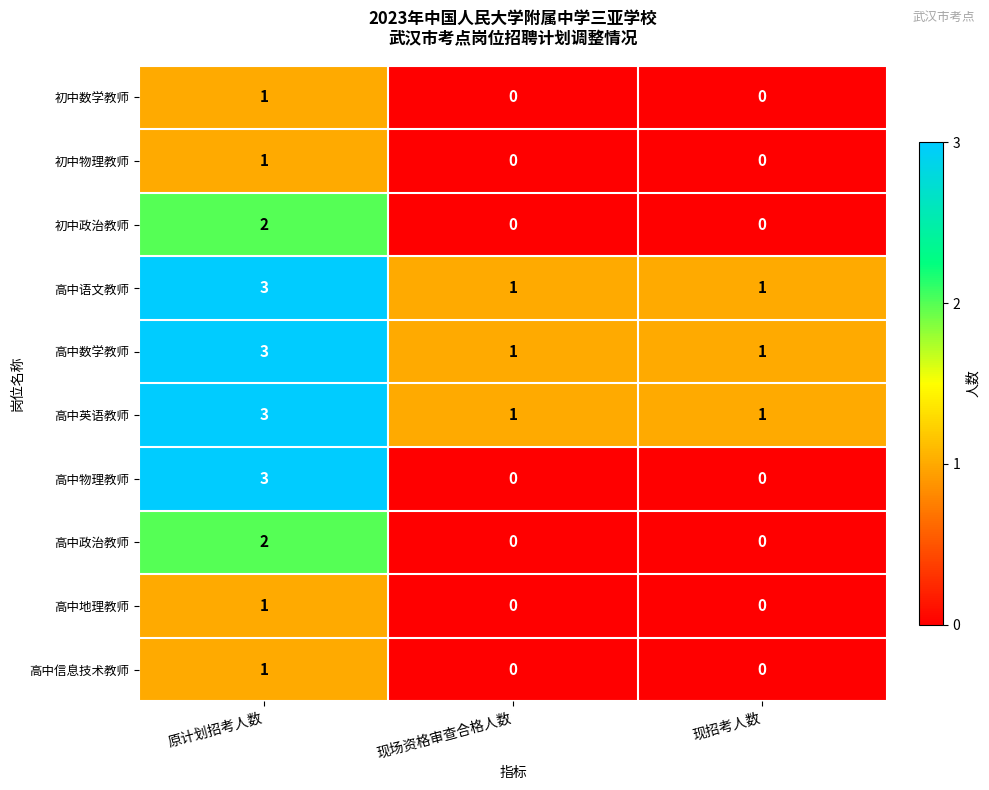

At how many categories does at least one series exceed 0?

3